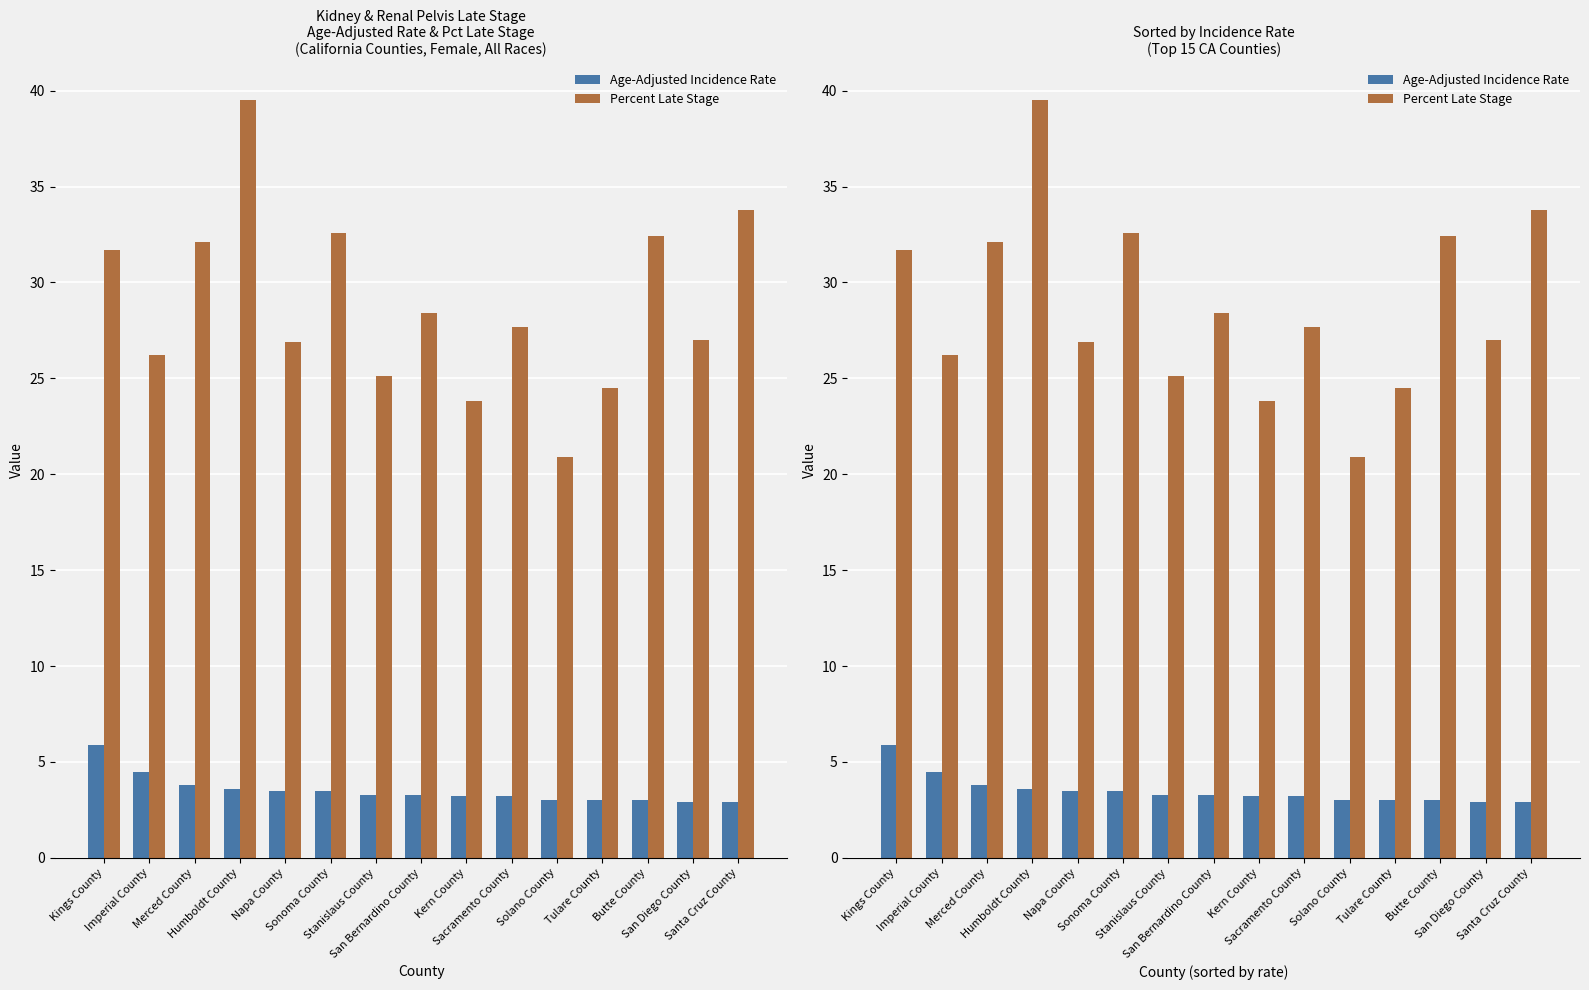

At which category does the chart reach its minimum across all series?

San Diego County